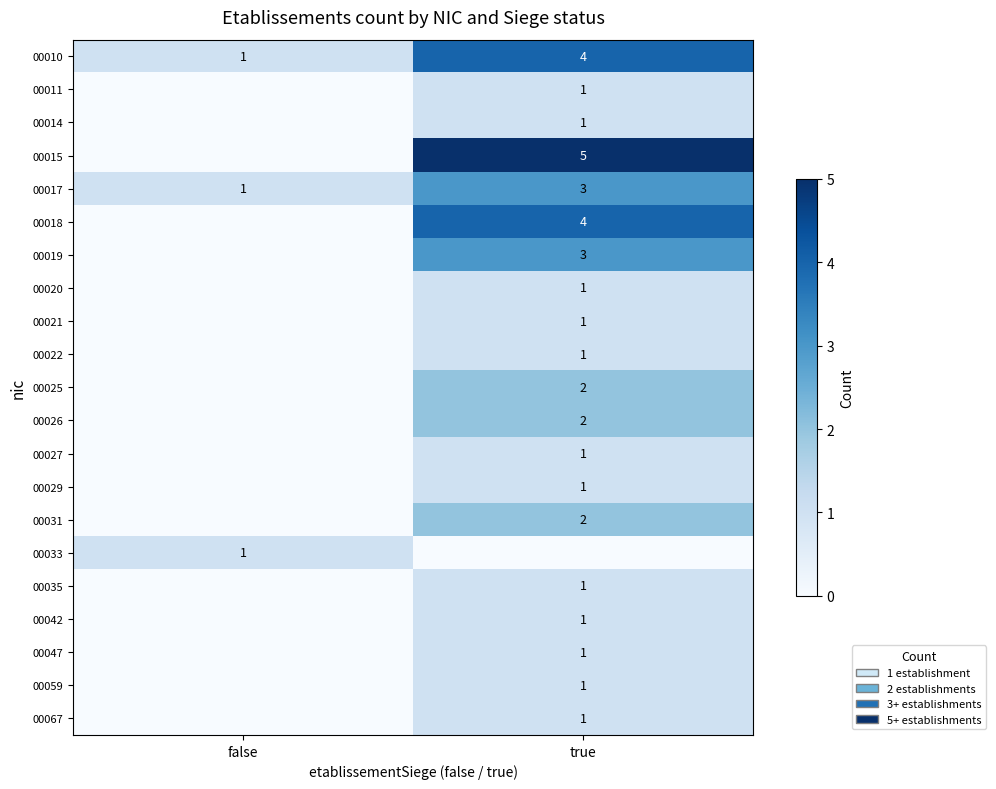

What is the sum of the 00017 values at true and false?

4